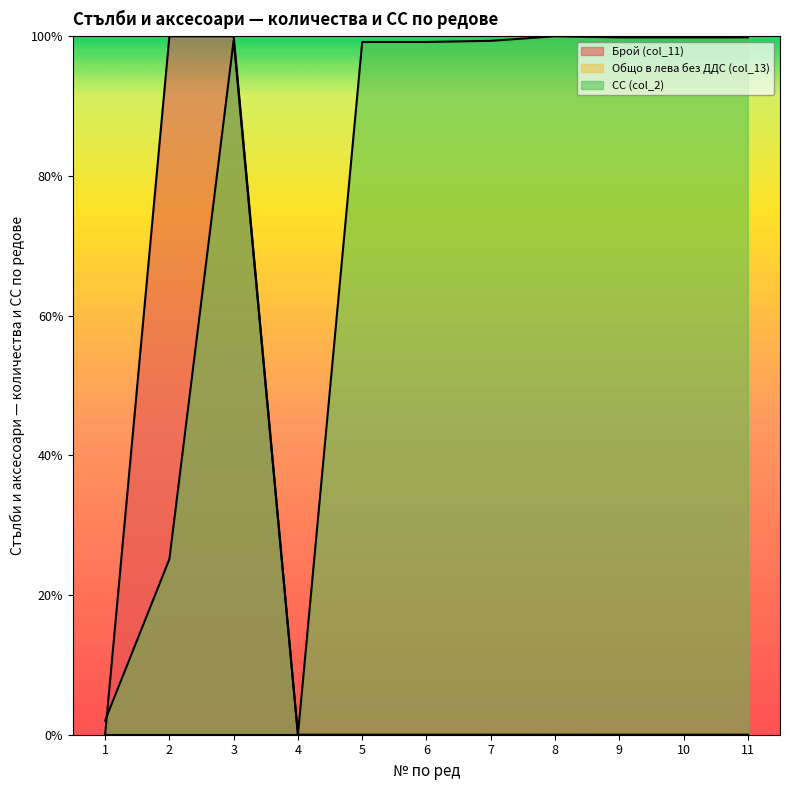

The Брой (col_11) series shows 0.0 at 11. True or false?

True